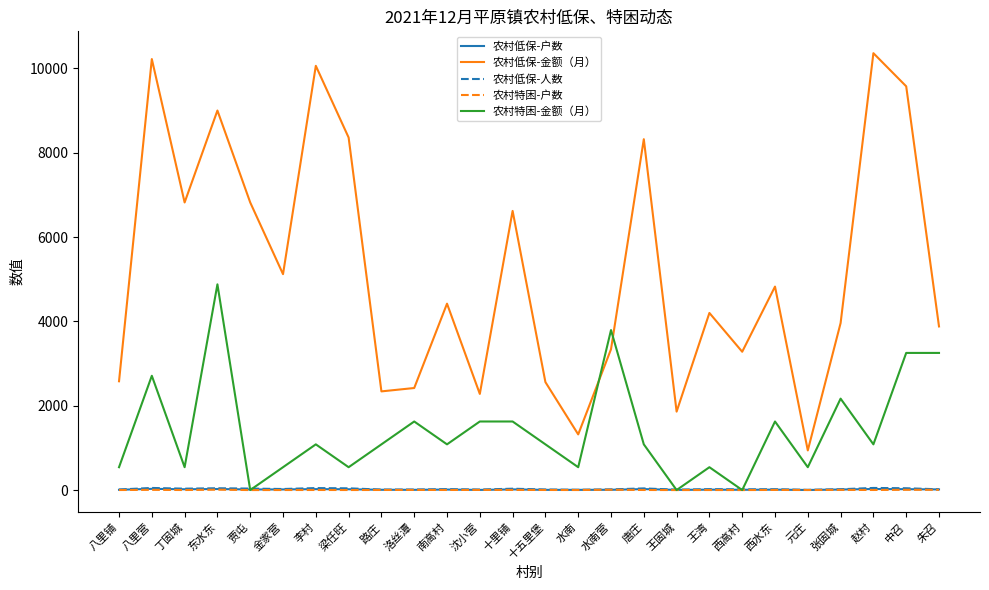

How many distinct data groups are displayed?

5